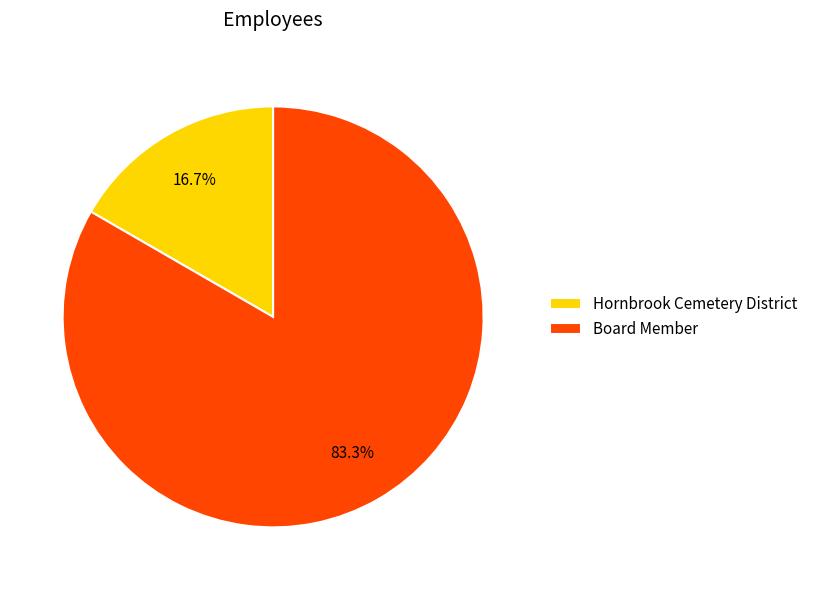

Rank the categories by value from lowest to highest.

Hornbrook Cemetery District, Board Member